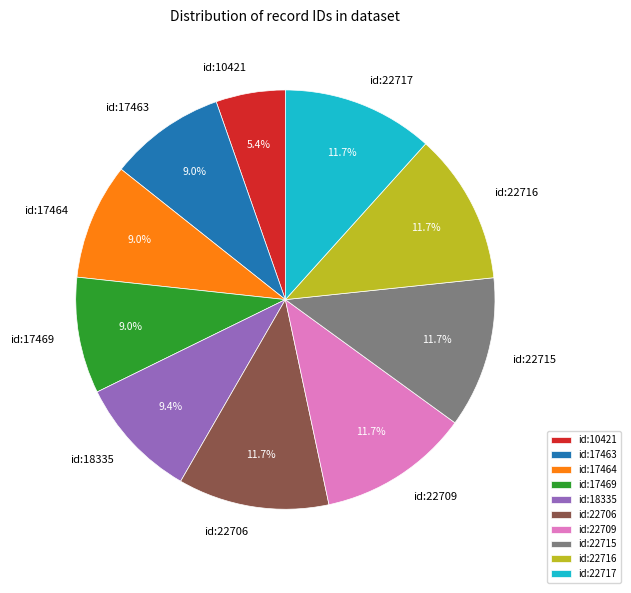

Do id:22716 and id:10421 together represent more than half of the pie?

No